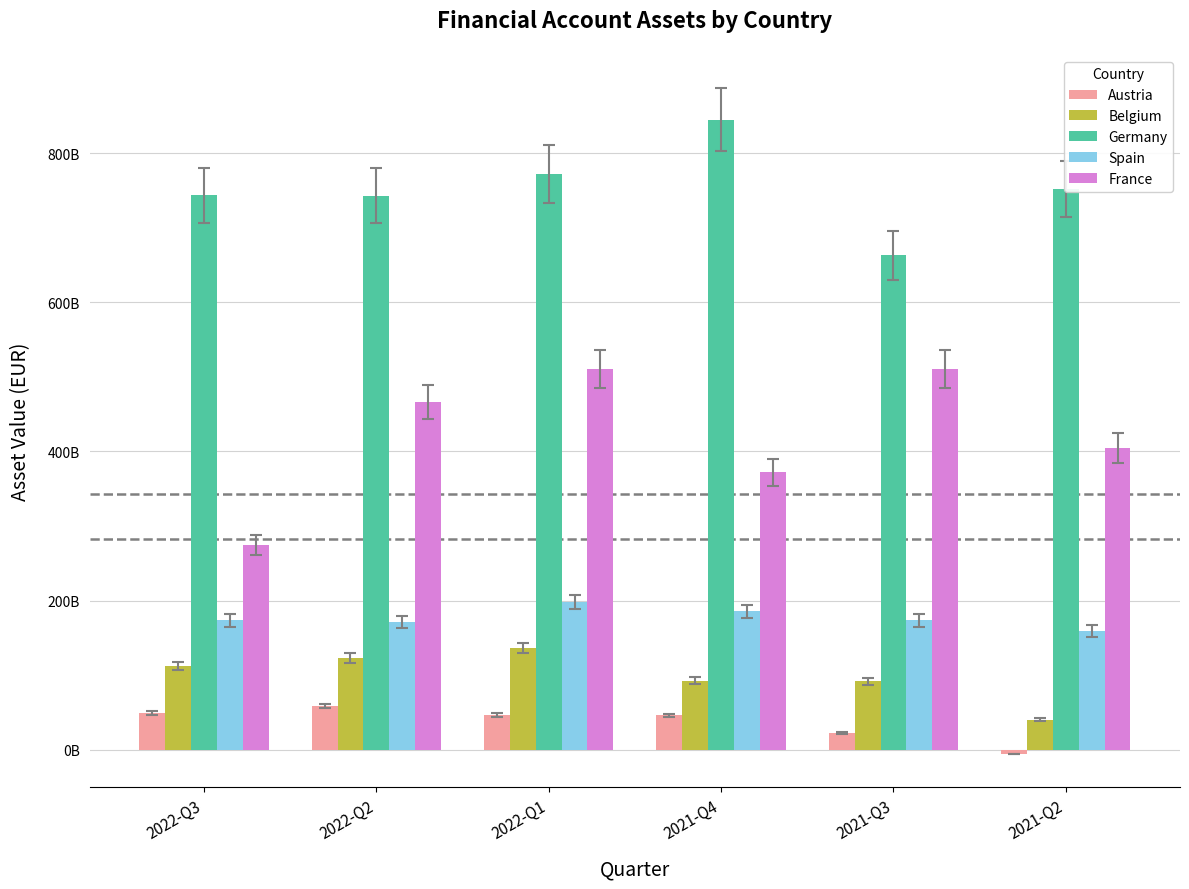

What are all the series names shown in the legend?

Austria, Belgium, Germany, Spain, France